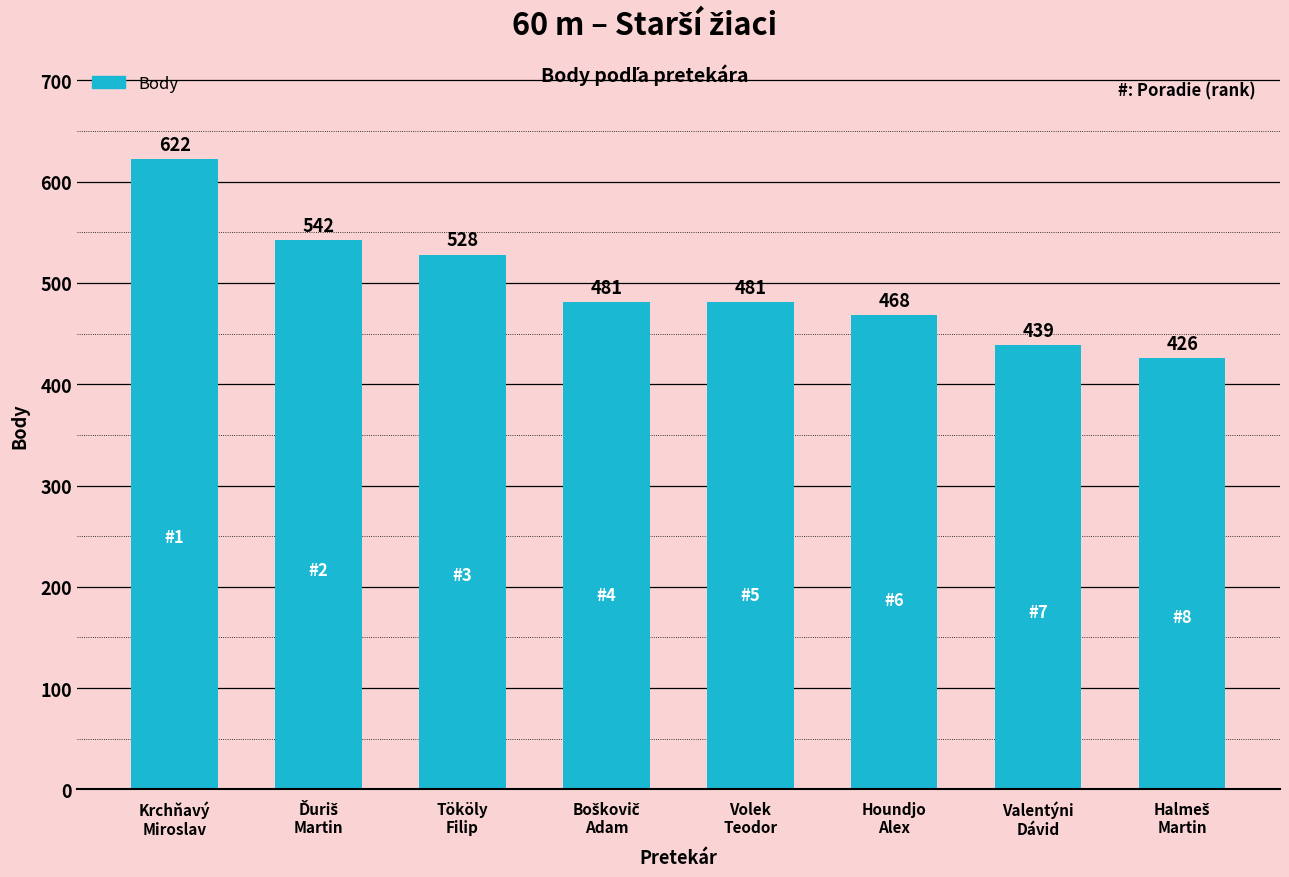

At which category does the chart reach its peak across all series?

Krchňavý
Miroslav